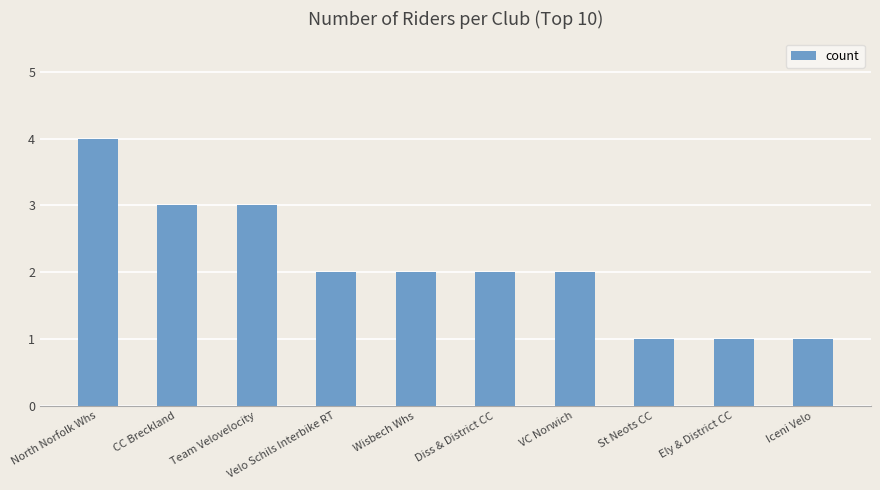

How many categories are shown in the chart?

10